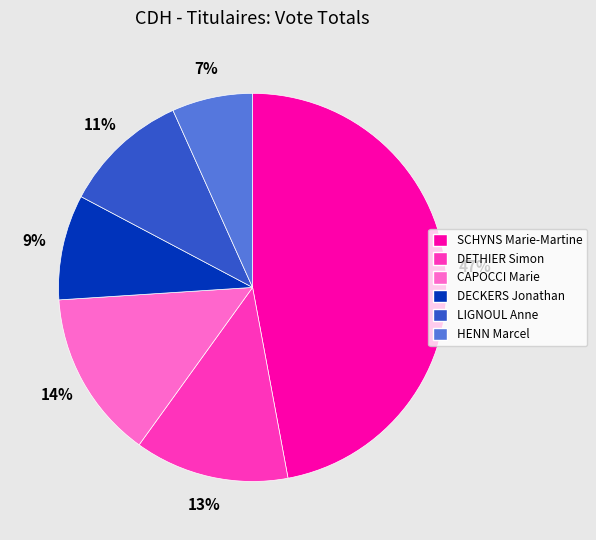

What is the ratio of the value at DECKERS Jonathan to the value at SCHYNS Marie-Martine?

0.2